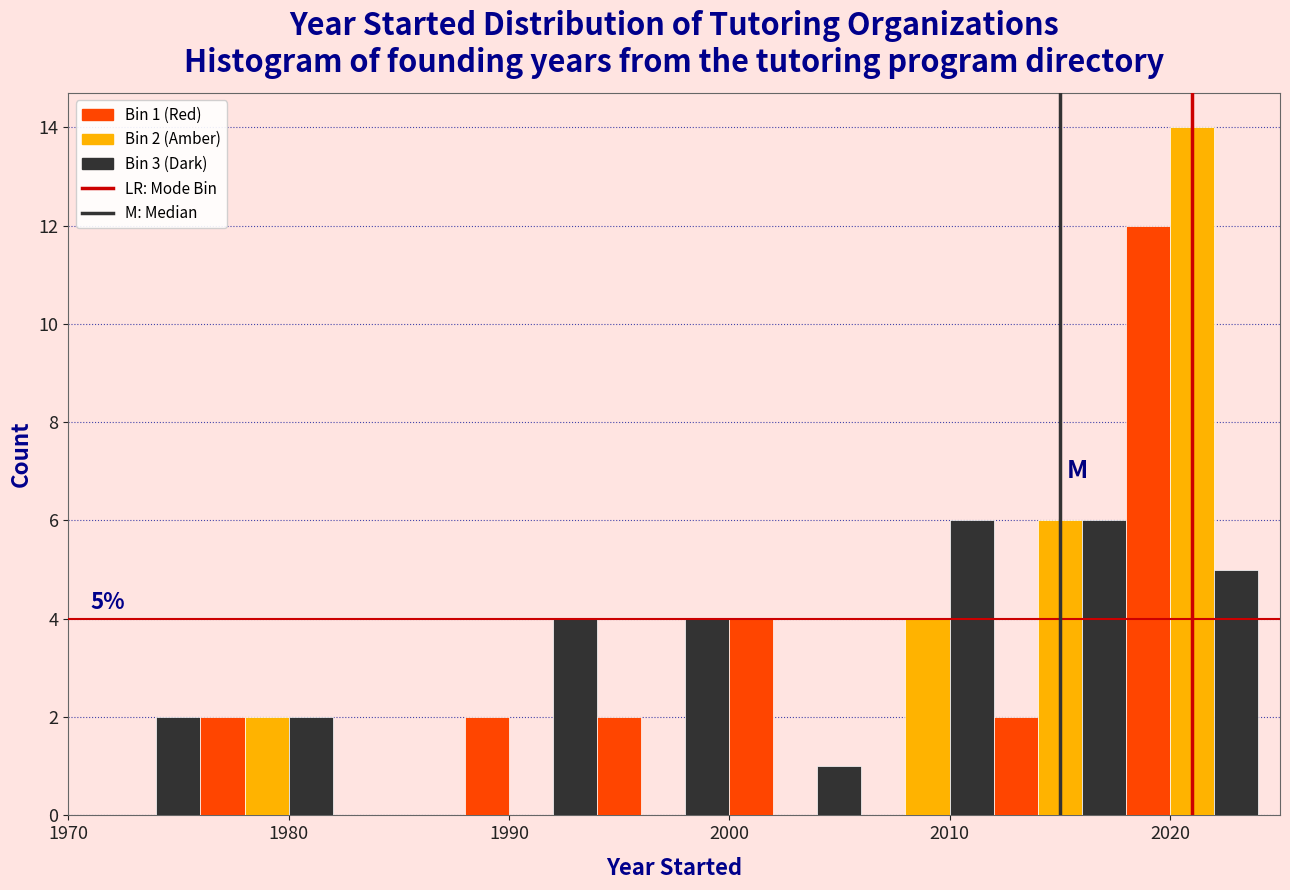

Around what value on the x-axis is the tallest bar? Give the approximate position of its centre, as read against the axis.

2021